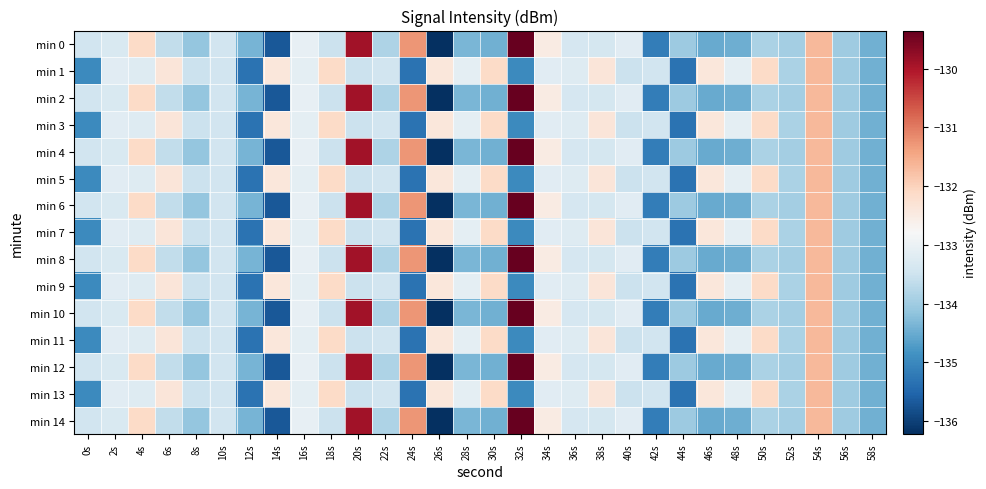

Rank the series at 52s from lowest to highest value.

min 0, min 2, min 4, min 6, min 8, min 10, min 12, min 14, min 1, min 3, min 5, min 7, min 9, min 11, min 13